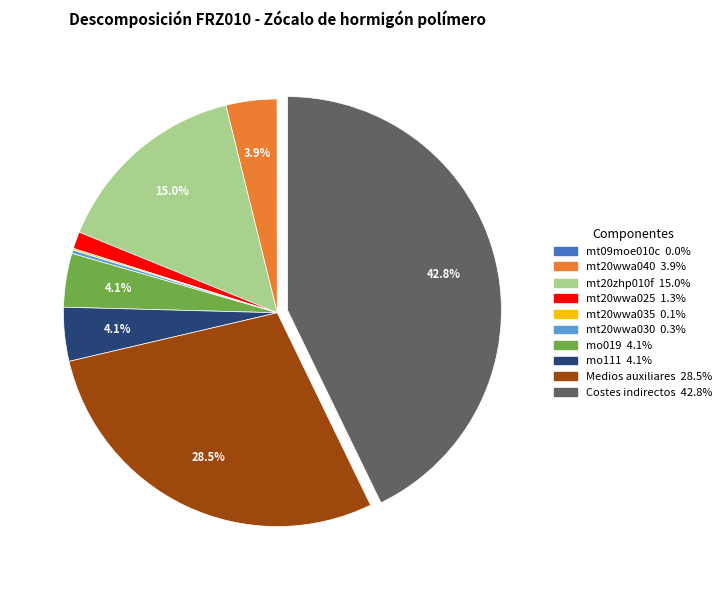

Is the sum of Costes indirectos and mo019 greater than half?

No